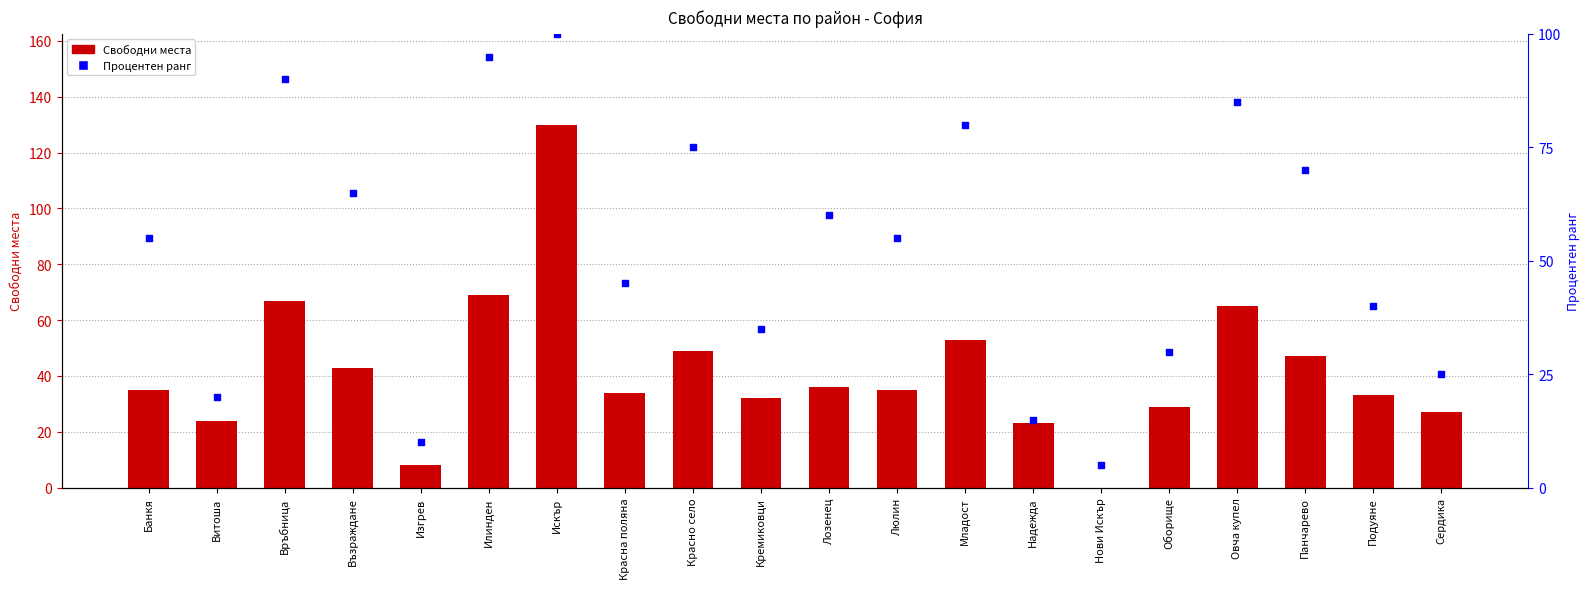

At how many categories does at least one series exceed 17?

18